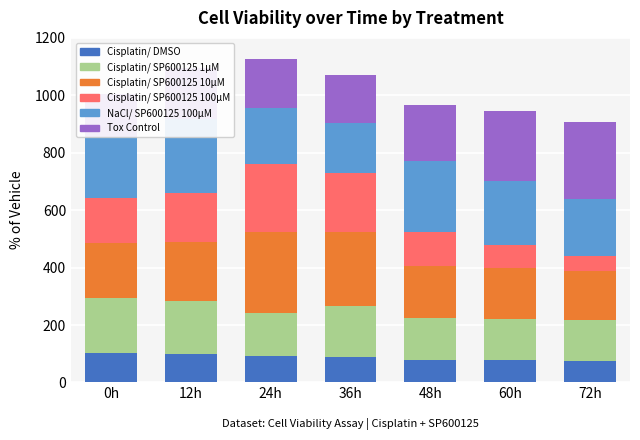

Where is NaCl/ SP600125 100µM nearest to the value 216?

0h